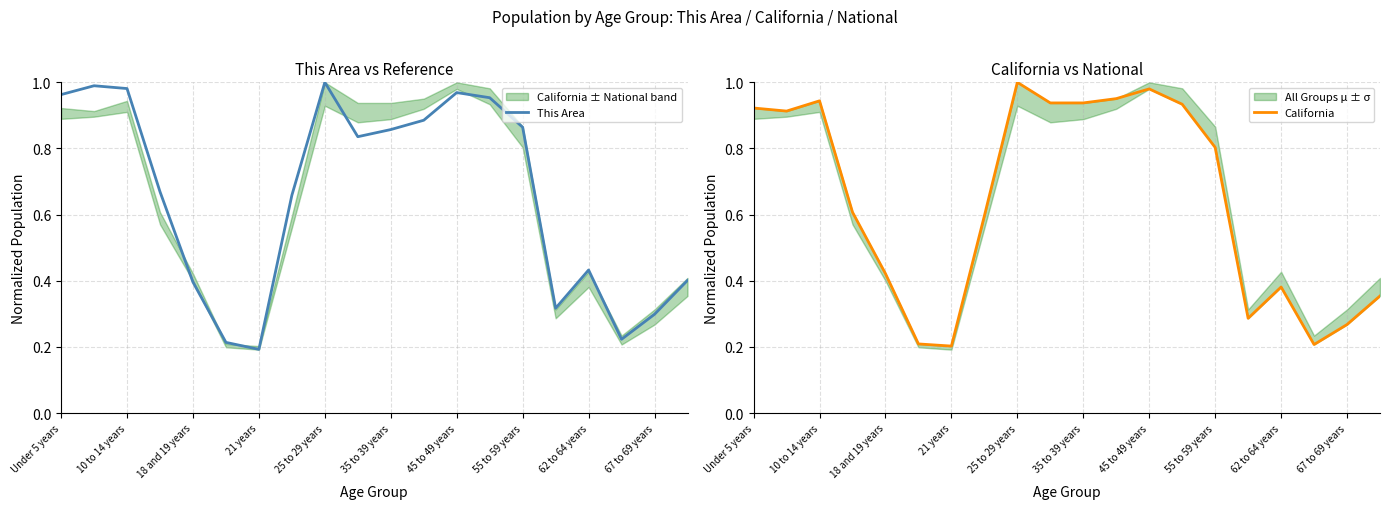

What is the value of the This Area point at the 3rd from the left?

1.0